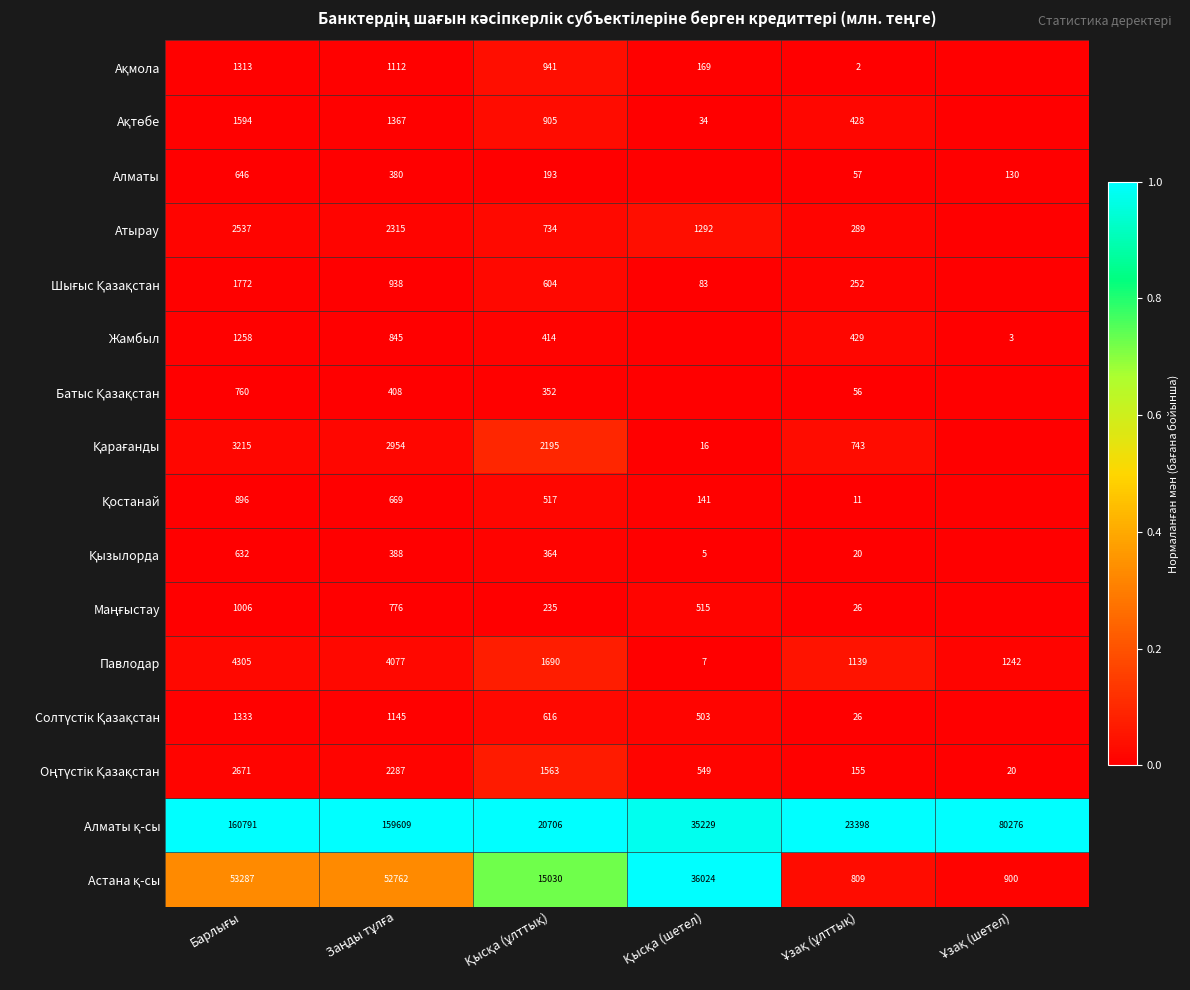

At how many categories does at least one series exceed 0?

6